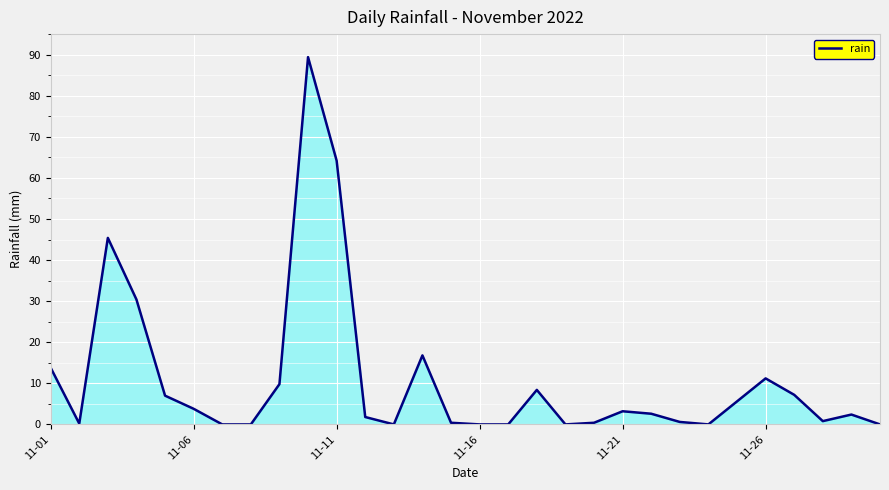

What is the difference between the maximum and minimum values?

89.4